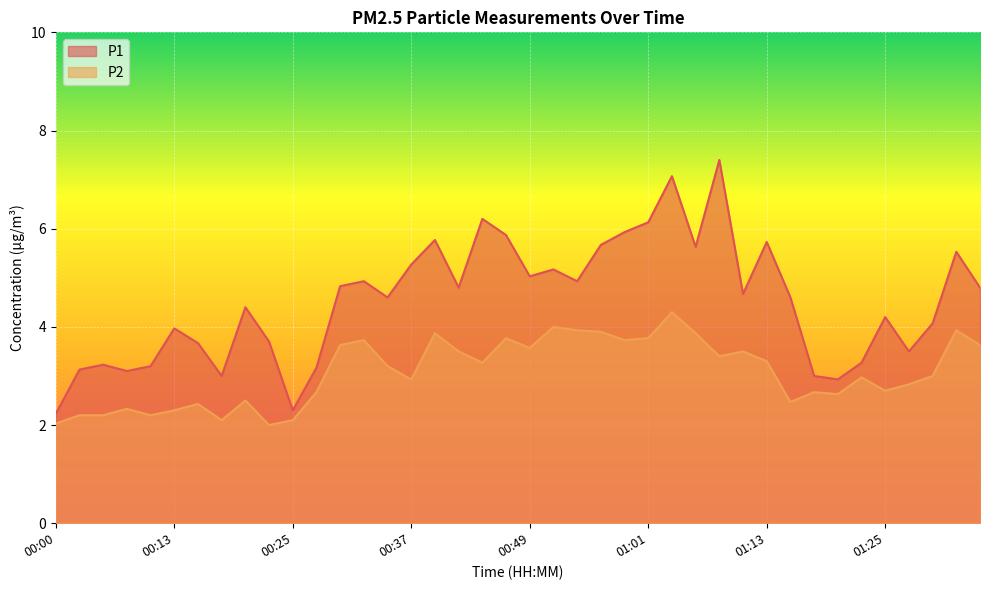

Between 00:54 and 01:13, which series saw the biggest shift?

P1